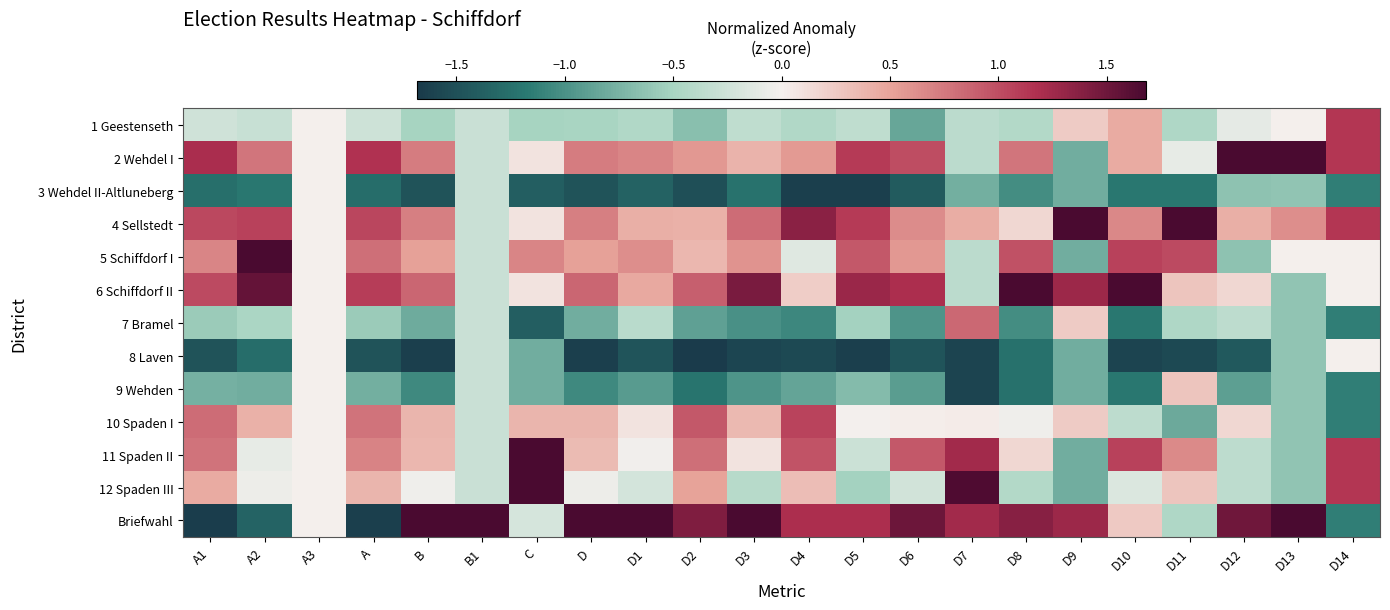

Reading right to left, what are all the values shown in this chart?

1 Geestenseth: D14=1.1	D13=0.0	D12=-0.1	D11=-0.5	D10=0.5	D9=0.2	D8=-0.4	D7=-0.4	D6=-0.9	D5=-0.4	D4=-0.4	D3=-0.3	D2=-0.7	D1=-0.4	D=-0.5	C=-0.5	B1=-0.3	B=-0.5	A=-0.3	A3=0.0	A2=-0.3	A1=-0.2
2 Wehdel I: D14=1.1	D13=1.9	D12=2.5	D11=-0.1	D10=0.5	D9=-0.8	D8=0.8	D7=-0.4	D6=1.0	D5=1.1	D4=0.6	D3=0.4	D2=0.6	D1=0.7	D=0.7	C=0.1	B1=-0.3	B=0.7	A=1.2	A3=0.0	A2=0.8	A1=1.2
3 Wehdel II-Altluneberg: D14=-1.1	D13=-0.6	D12=-0.6	D11=-1.2	D10=-1.2	D9=-0.8	D8=-1.0	D7=-0.8	D6=-1.4	D5=-1.6	D4=-1.6	D3=-1.2	D2=-1.5	D1=-1.4	D=-1.5	C=-1.4	B1=-0.3	B=-1.5	A=-1.3	A3=0.0	A2=-1.2	A1=-1.3
4 Sellstedt: D14=1.1	D13=0.6	D12=0.4	D11=2.5	D10=0.7	D9=2.3	D8=0.2	D7=0.4	D6=0.6	D5=1.1	D4=1.4	D3=0.8	D2=0.4	D1=0.4	D=0.7	C=0.1	B1=-0.3	B=0.7	A=1.0	A3=0.0	A2=1.1	A1=1.0
5 Schiffdorf I: D14=0.0	D13=0.0	D12=-0.6	D11=1.0	D10=1.1	D9=-0.8	D8=1.0	D7=-0.4	D6=0.6	D5=0.9	D4=-0.1	D3=0.6	D2=0.4	D1=0.6	D=0.5	C=0.7	B1=-0.3	B=0.5	A=0.8	A3=0.0	A2=1.7	A1=0.7
6 Schiffdorf II: D14=0.0	D13=-0.6	D12=0.2	D11=0.3	D10=1.7	D9=1.3	D8=2.0	D7=-0.4	D6=1.2	D5=1.3	D4=0.2	D3=1.4	D2=0.9	D1=0.5	D=0.9	C=0.1	B1=-0.3	B=0.9	A=1.1	A3=0.0	A2=1.5	A1=1.0
7 Bramel: D14=-1.1	D13=-0.6	D12=-0.4	D11=-0.5	D10=-1.2	D9=0.2	D8=-1.0	D7=0.8	D6=-1.0	D5=-0.5	D4=-1.1	D3=-1.0	D2=-0.9	D1=-0.4	D=-0.8	C=-1.4	B1=-0.3	B=-0.8	A=-0.6	A3=0.0	A2=-0.5	A1=-0.6
8 Laven: D14=0.0	D13=-0.6	D12=-1.4	D11=-1.6	D10=-1.6	D9=-0.8	D8=-1.2	D7=-1.6	D6=-1.5	D5=-1.6	D4=-1.6	D3=-1.6	D2=-1.7	D1=-1.5	D=-1.6	C=-0.8	B1=-0.3	B=-1.6	A=-1.5	A3=0.0	A2=-1.3	A1=-1.5
9 Wehden: D14=-1.1	D13=-0.6	D12=-0.9	D11=0.3	D10=-1.2	D9=-0.8	D8=-1.2	D7=-1.6	D6=-0.9	D5=-0.7	D4=-0.9	D3=-1.0	D2=-1.2	D1=-0.9	D=-1.1	C=-0.8	B1=-0.3	B=-1.1	A=-0.8	A3=0.0	A2=-0.8	A1=-0.8
10 Spaden I: D14=-1.1	D13=-0.6	D12=0.2	D11=-0.8	D10=-0.4	D9=0.2	D8=-0.0	D7=0.0	D6=0.0	D5=-0.0	D4=1.1	D3=0.4	D2=0.9	D1=0.1	D=0.4	C=0.4	B1=-0.3	B=0.4	A=0.8	A3=0.0	A2=0.4	A1=0.8
11 Spaden II: D14=1.1	D13=-0.6	D12=-0.4	D11=0.7	D10=1.1	D9=-0.8	D8=0.2	D7=1.2	D6=0.9	D5=-0.3	D4=1.0	D3=0.1	D2=0.8	D1=-0.0	D=0.3	C=1.9	B1=-0.3	B=0.4	A=0.7	A3=0.0	A2=-0.1	A1=0.8
12 Spaden III: D14=1.1	D13=-0.6	D12=-0.4	D11=0.3	D10=-0.2	D9=-0.8	D8=-0.4	D7=1.7	D6=-0.2	D5=-0.5	D4=0.3	D3=-0.4	D2=0.5	D1=-0.2	D=-0.0	C=1.9	B1=-0.3	B=-0.0	A=0.4	A3=0.0	A2=-0.0	A1=0.4
Briefwahl: D14=-1.1	D13=2.5	D12=1.5	D11=-0.5	D10=0.3	D9=1.3	D8=1.4	D7=1.2	D6=1.5	D5=1.2	D4=1.2	D3=1.8	D2=1.4	D1=2.5	D=1.9	C=-0.2	B1=3.5	B=1.9	A=-1.6	A3=0.0	A2=-1.4	A1=-1.7